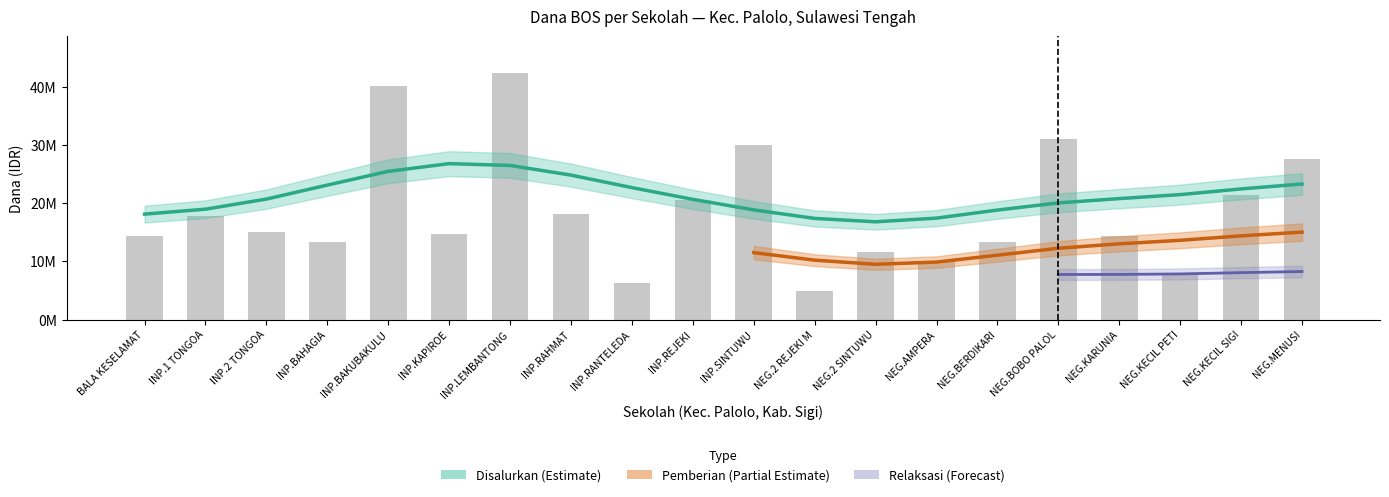

Between 12 and 15, which series saw the biggest shift?

Disalurkan